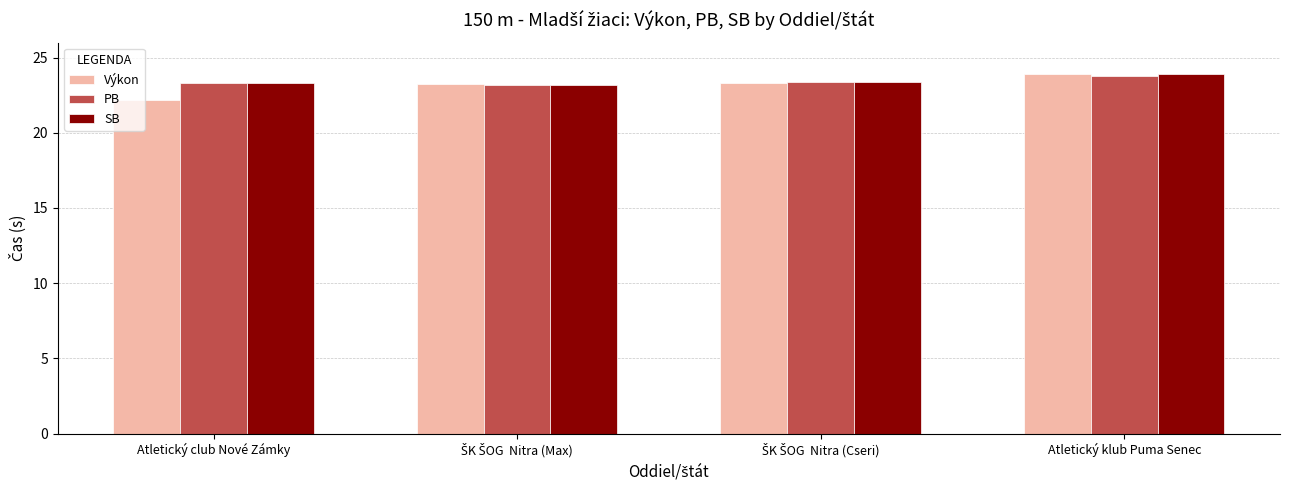

What position from the right is Atletický club Nové Zámky?

4